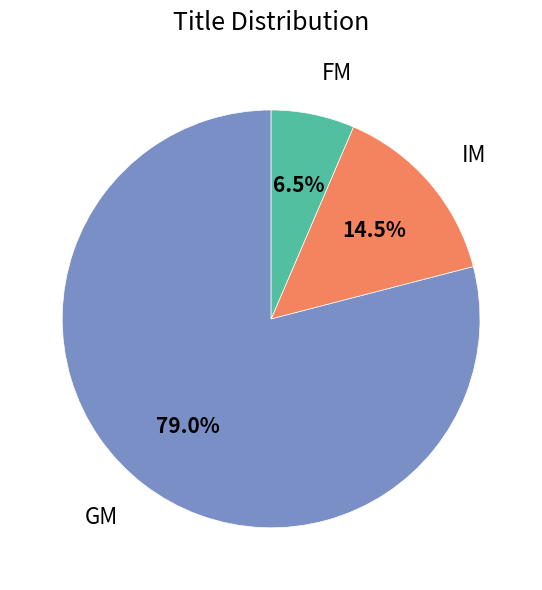

Rank the categories by value from lowest to highest.

FM, IM, GM